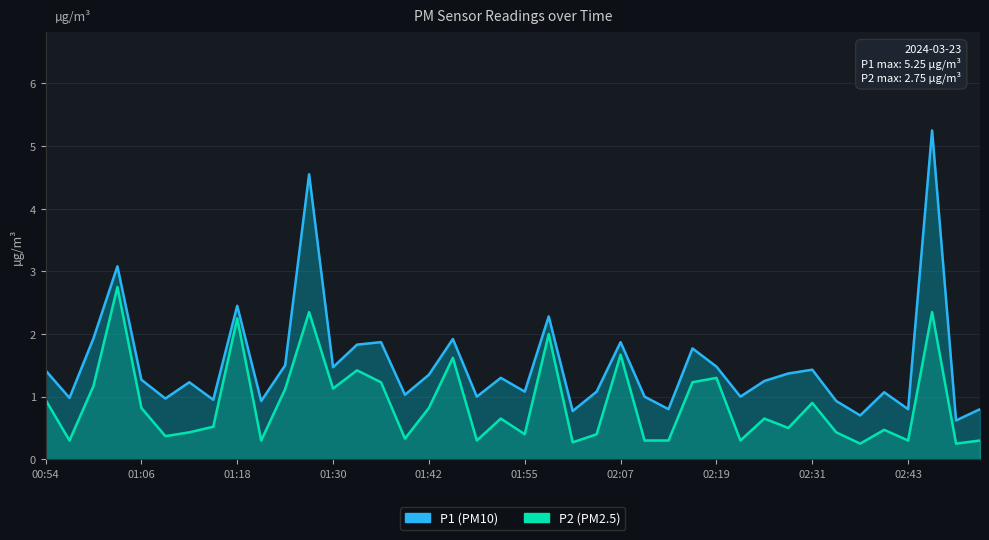

Does the chart display data point markers on the line(s)?

No